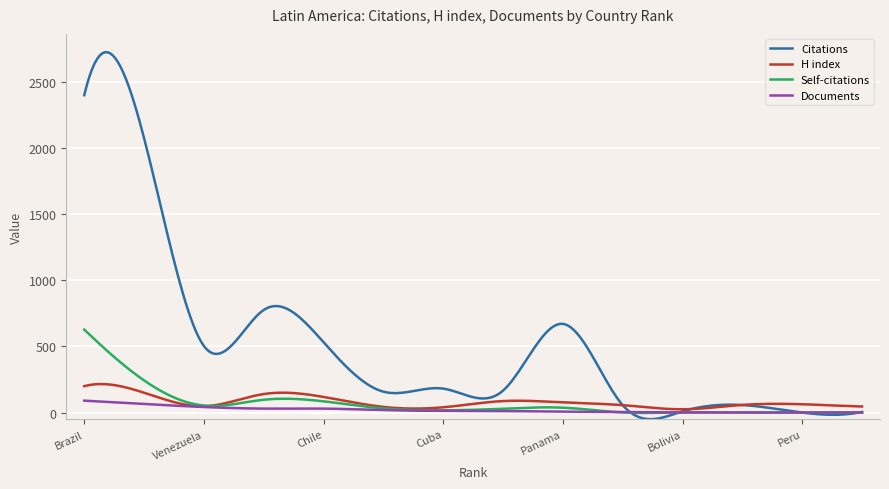

What is the greatest value displayed?

2721.3